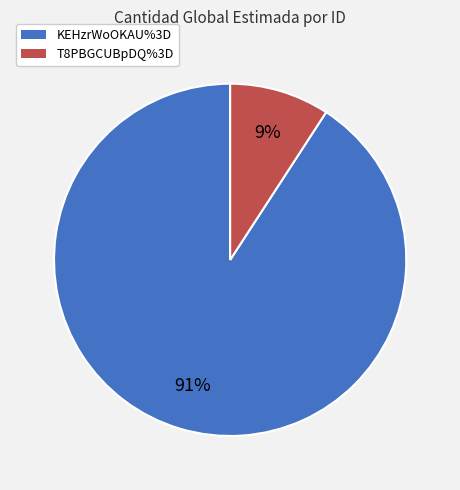

Which has a higher value, T8PBGCUBpDQ%3D or KEHzrWoOKAU%3D?

KEHzrWoOKAU%3D